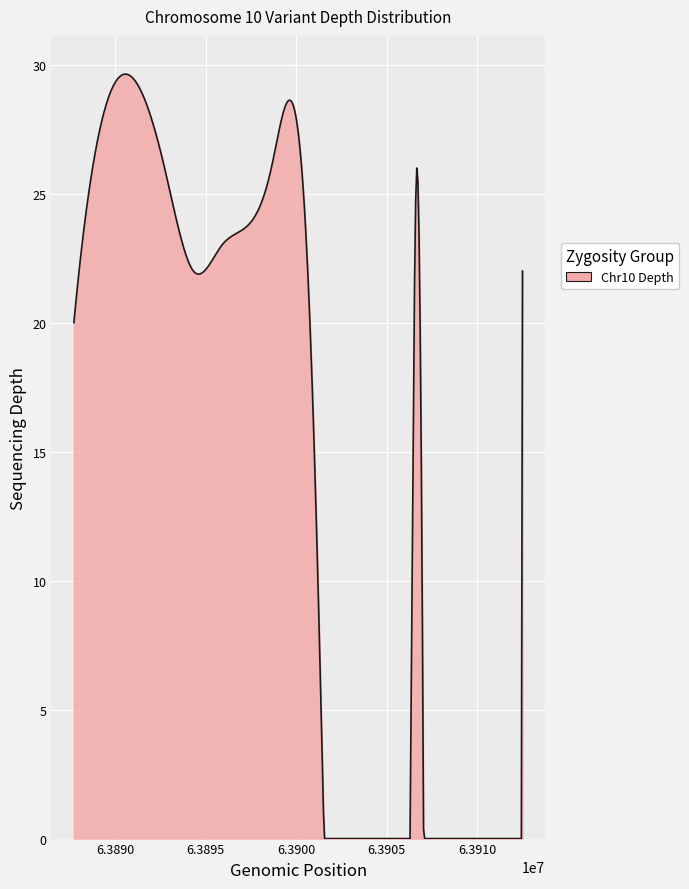

What is the value of the 1st point from the left?

20